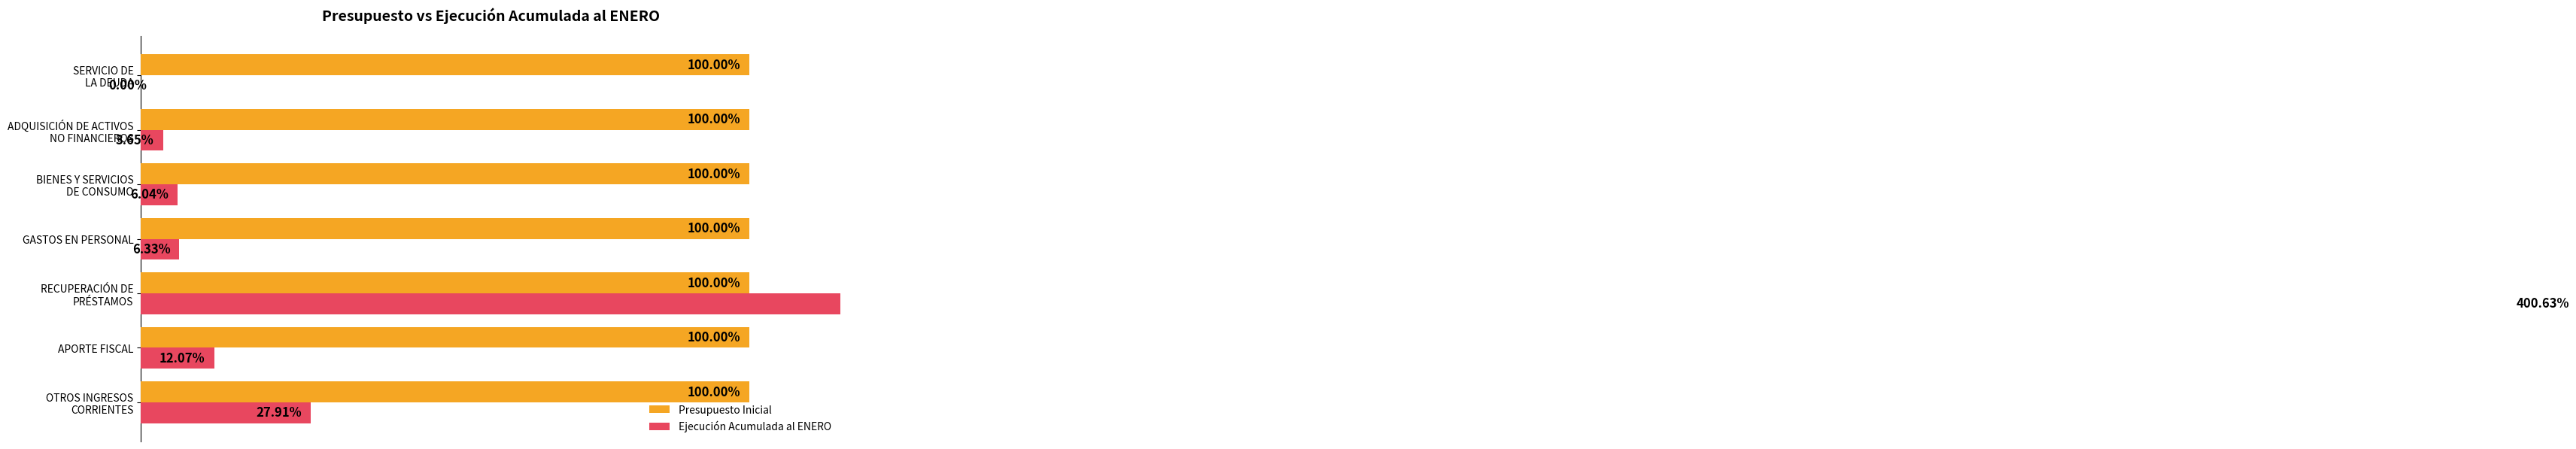

What is the difference between the maximum and minimum values in the Ejecución Acumulada al ENERO series?

400.6